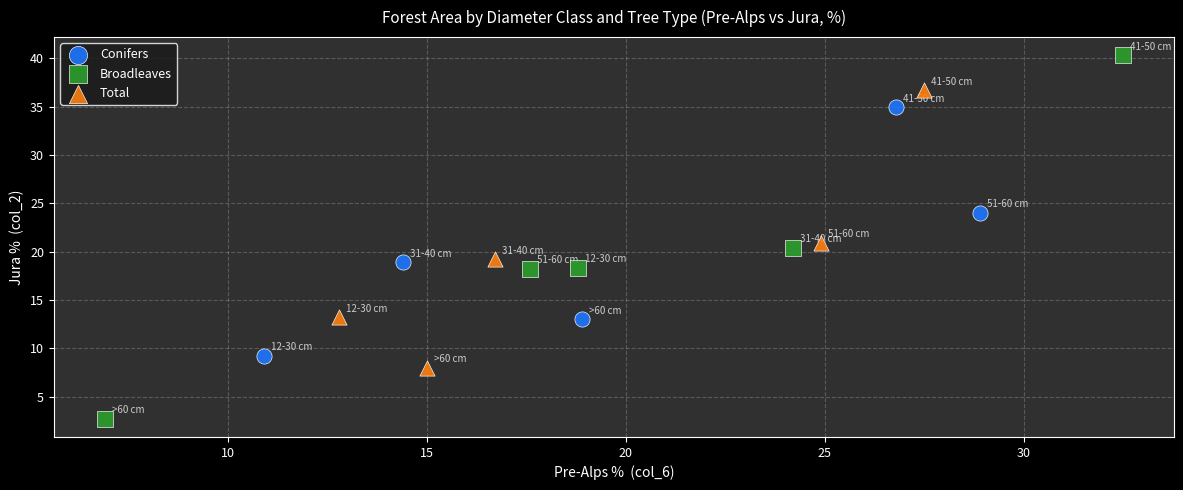

Which series has the widest spread of Y values?

Broadleaves